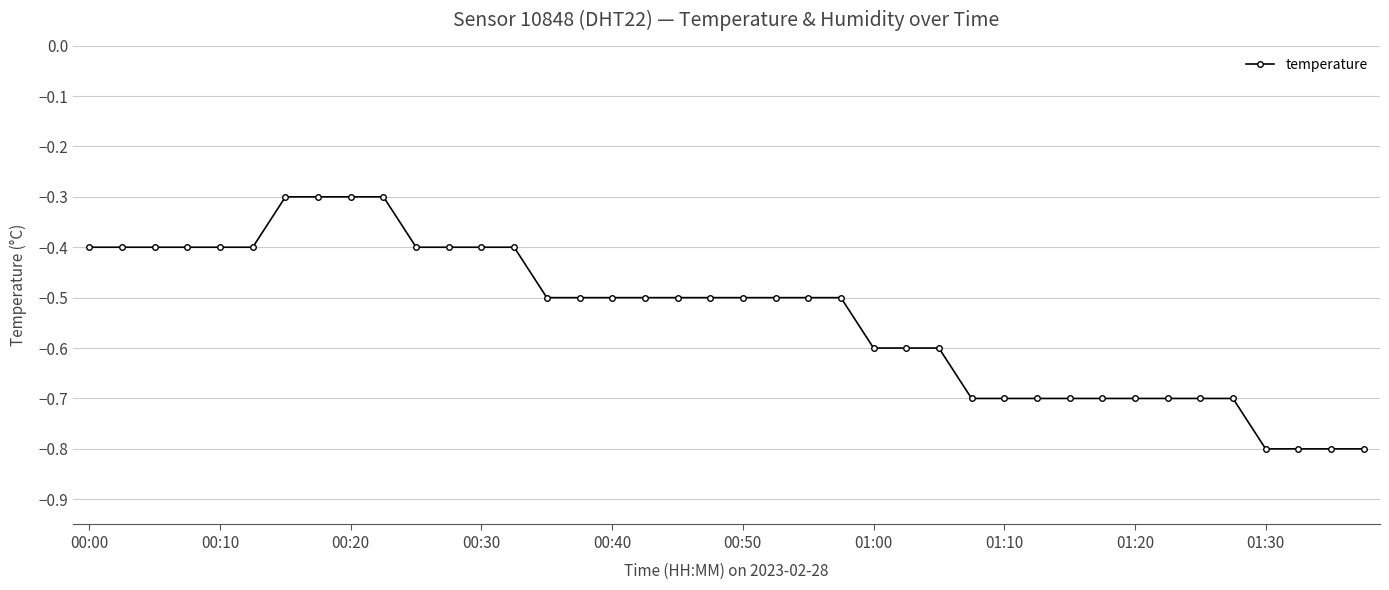

What is the value of the 37th point from the left?

-0.8